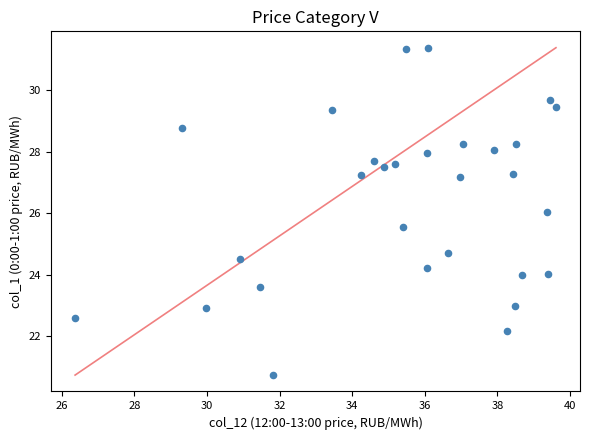

What is the range of X values (max minus min)?

13.2